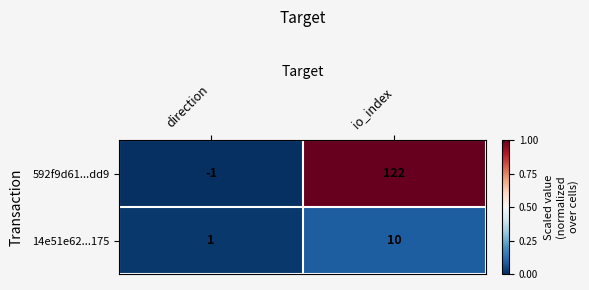

Which category has the lowest value across all series?

direction